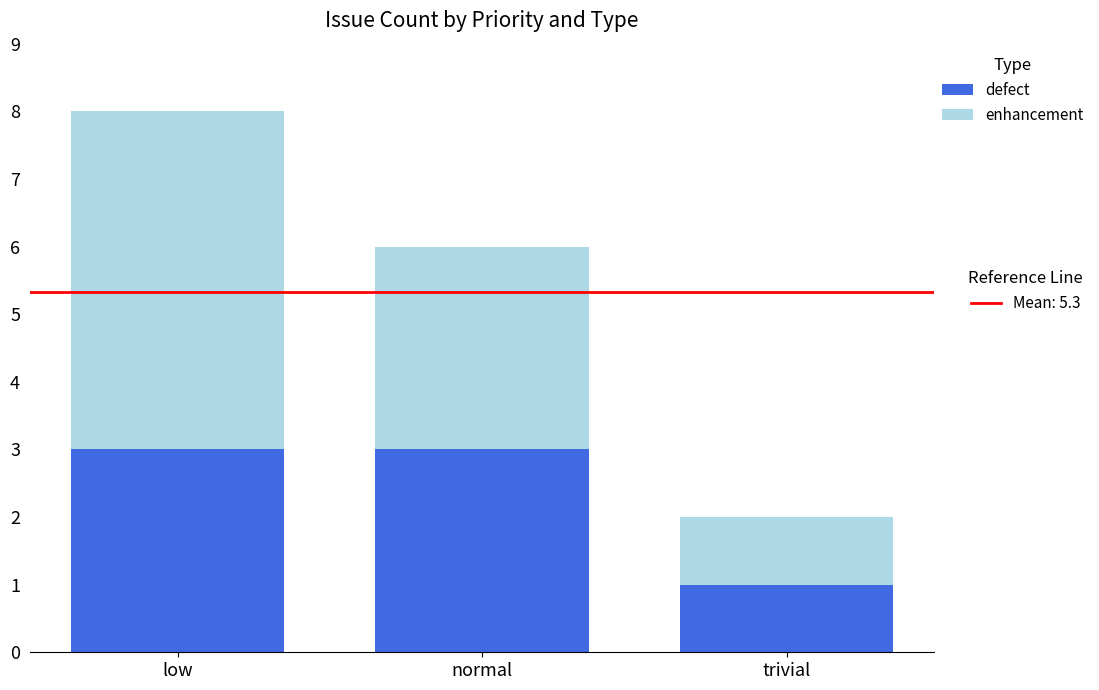

What is the total value across all series at low?

8